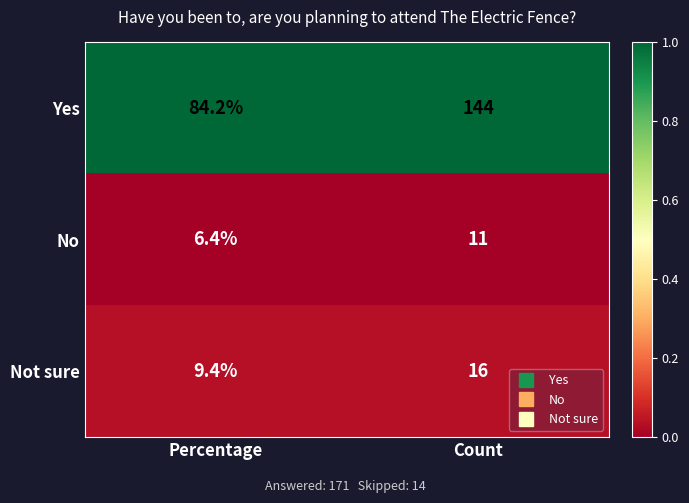

Which series changed the most between Percentage and Count?

Yes